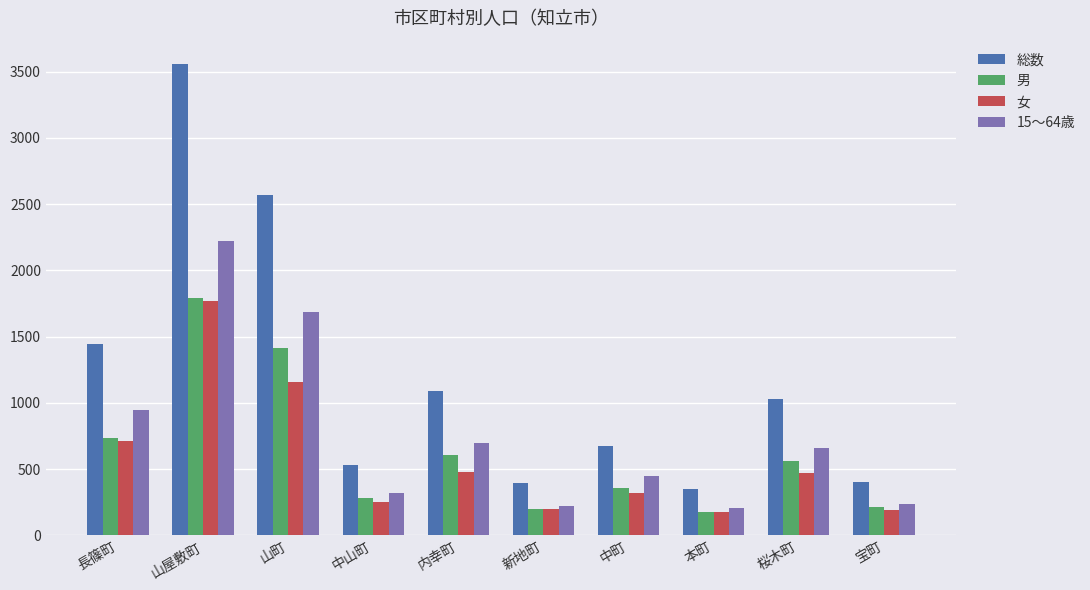

What is the sum of all 総数 values?

12029